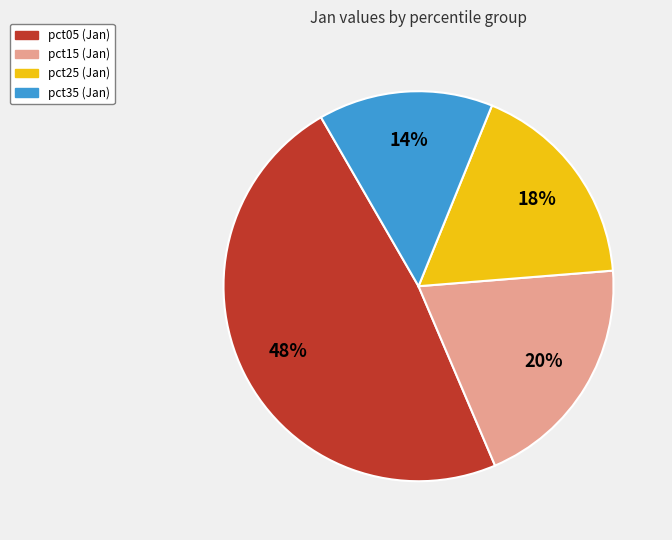

To the nearest percent, what is the average slice percentage?

25%